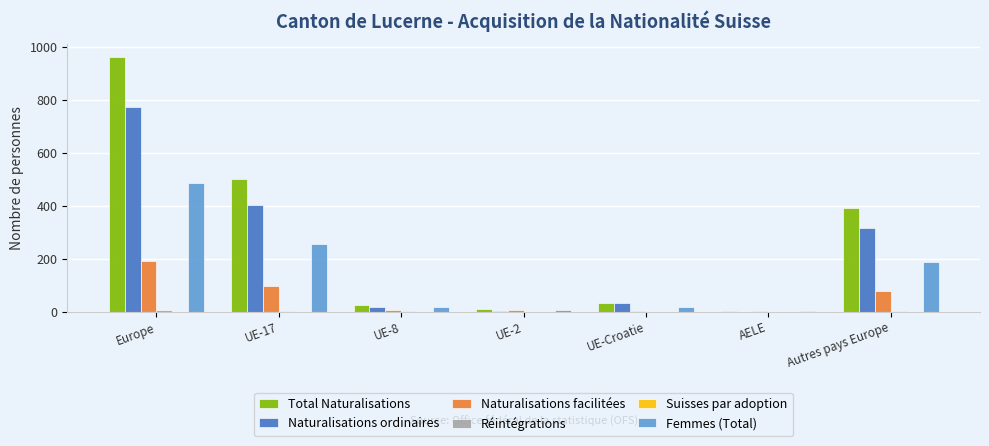

Count the number of categories in the chart.

7